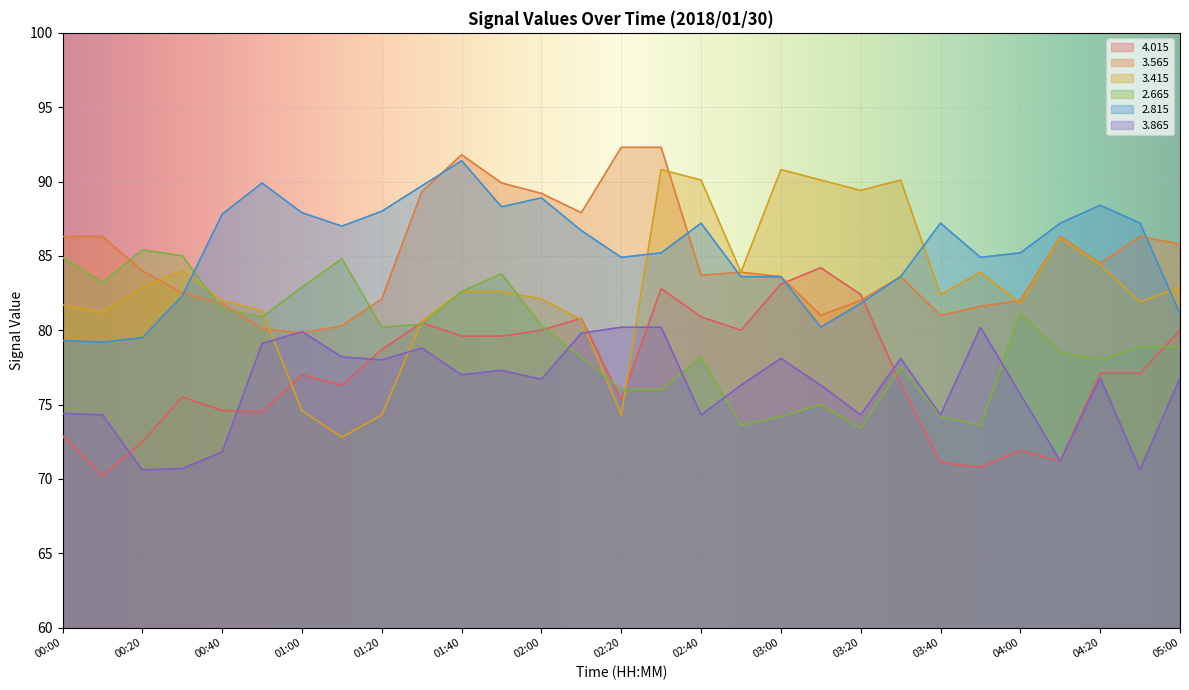

The   2.815 series shows 51.3 at 00:00. True or false?

False